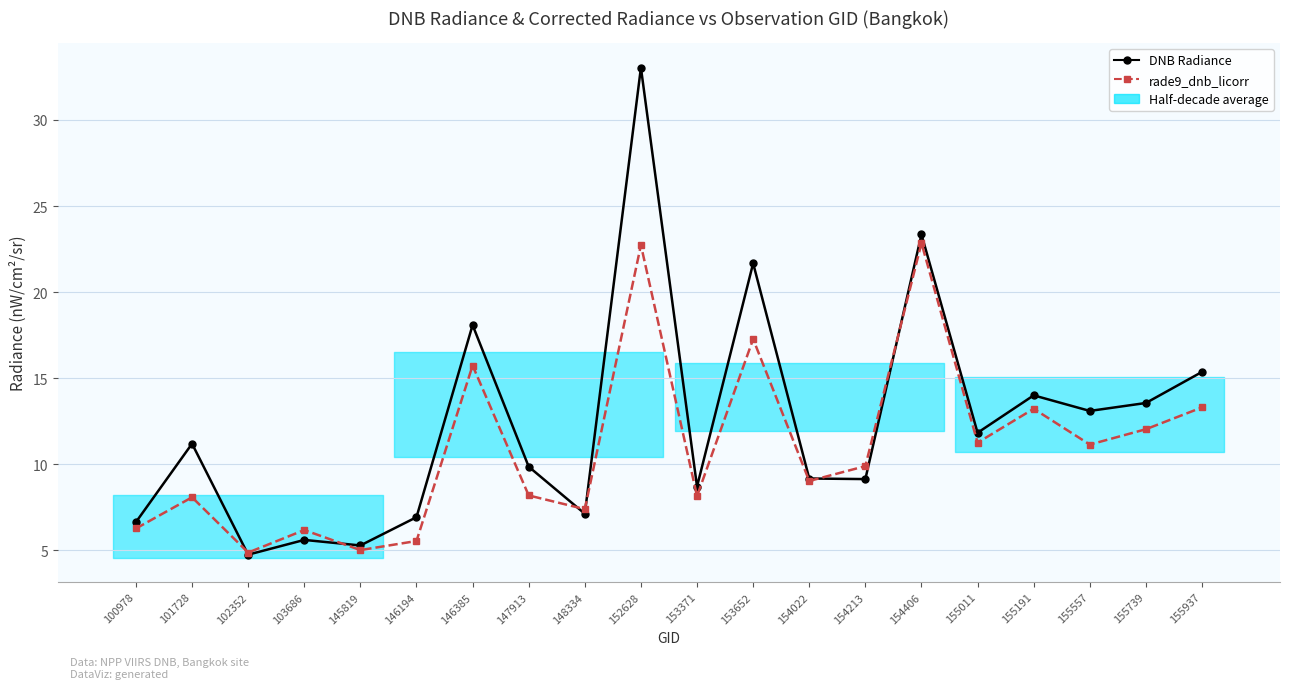

Which has a higher value, 146194 or 101728?

101728